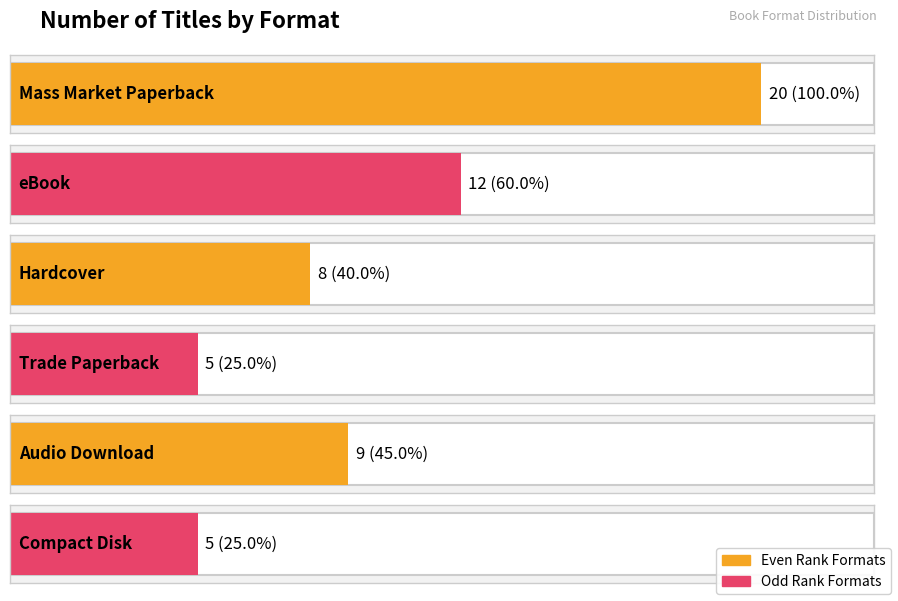

Which category has the lowest value across all series?

Trade Paperback